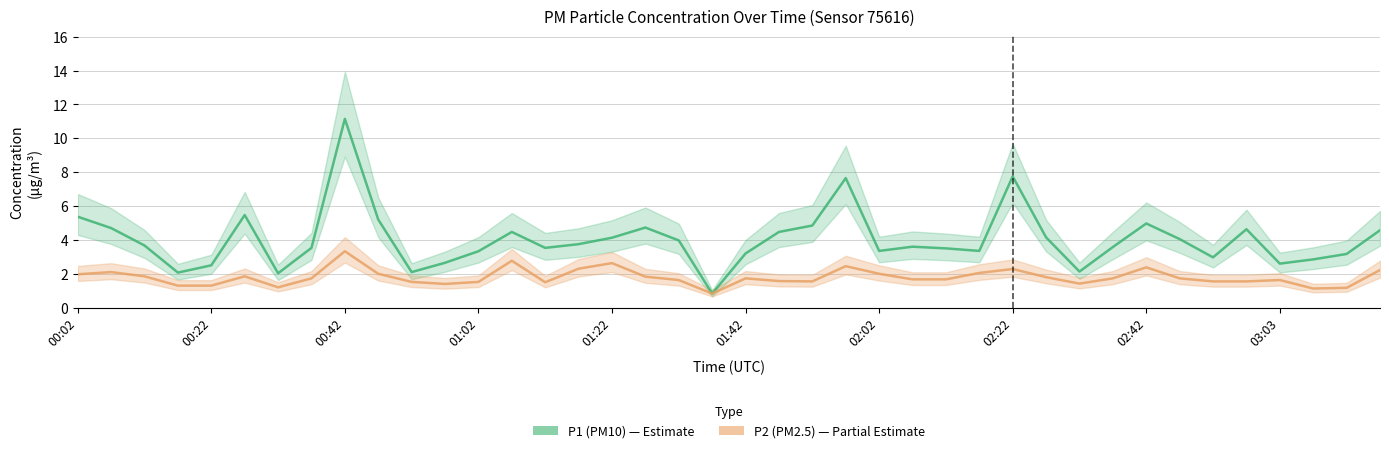

Reading left to right, extract all data points from this chart.

P1 (PM10): 5.4	4.7	3.7	2.1	2.5	5.5	2.0	3.5	11.2	5.2	2.1	2.6	3.3	4.5	3.5	3.8	4.1	4.7	4.0	0.8	3.2	4.5	4.8	7.7	3.4	3.6	3.5	3.4	7.8	4.2	2.1	3.6	5.0	4.0	3.0	4.6	2.6	2.9	3.2	4.6
P2 (PM2.5): 2.0	2.1	1.9	1.3	1.3	1.9	1.2	1.7	3.3	2.0	1.5	1.4	1.5	2.8	1.5	2.3	2.6	1.8	1.6	0.8	1.7	1.6	1.6	2.5	2.0	1.7	1.7	2.0	2.3	1.8	1.4	1.7	2.4	1.7	1.6	1.6	1.6	1.1	1.2	2.2